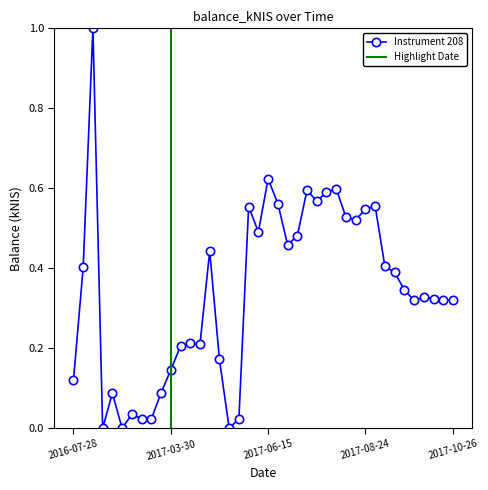

Does the chart display data point markers on the line(s)?

Yes